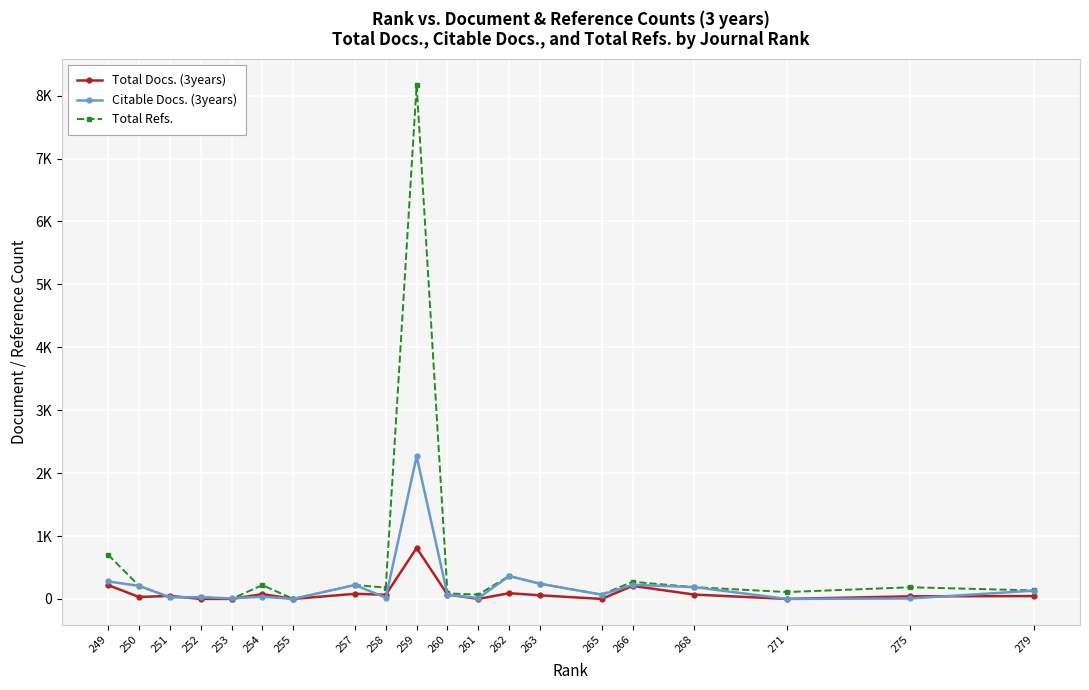

Which series has the largest total across all categories?

Total Refs.